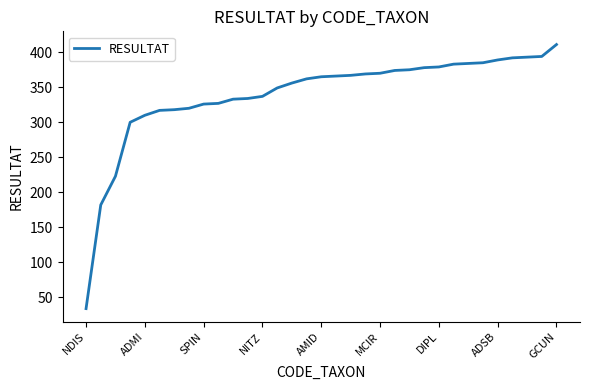

What is the maximum value shown in the chart?

411